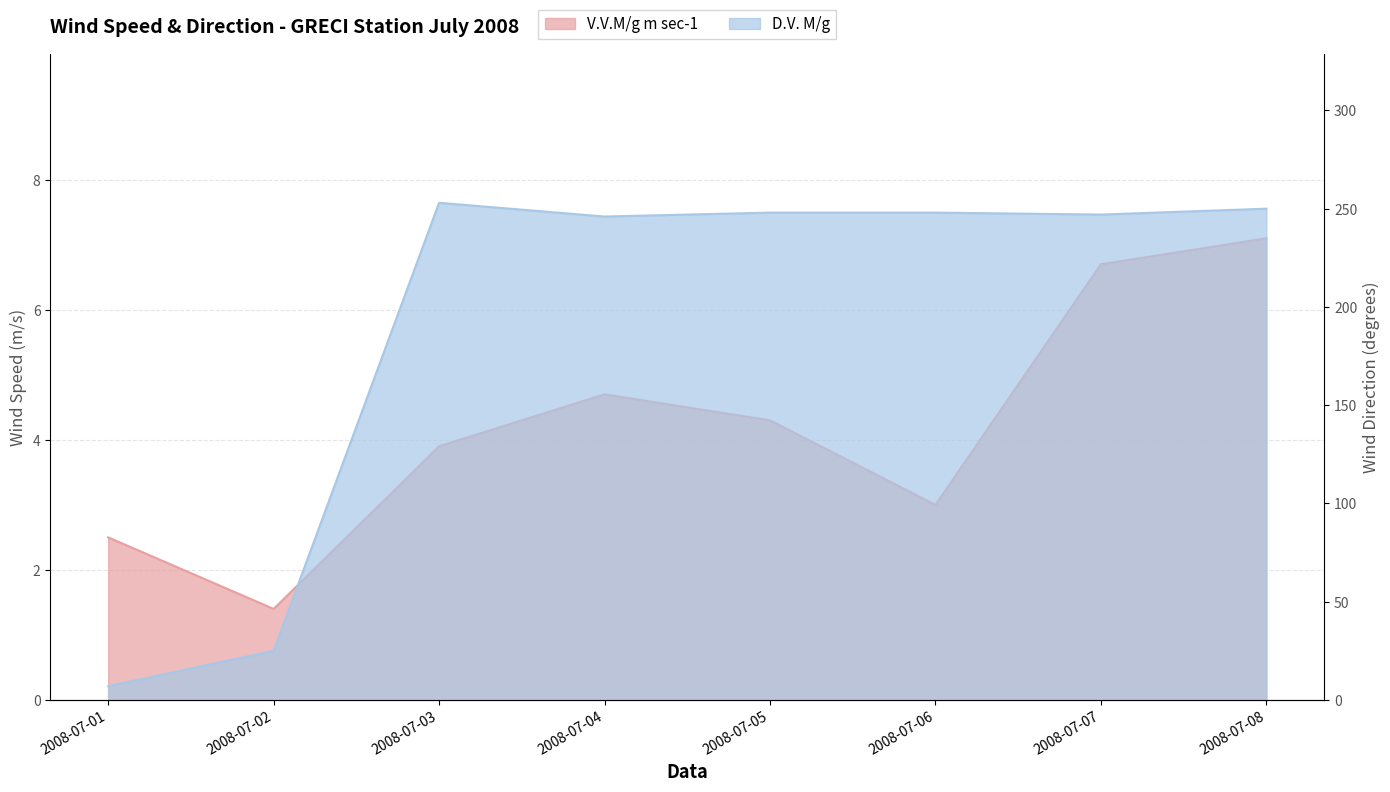

List the series in order of their peak value, lowest first.

V.V.M/g m sec-1, D.V. M/g